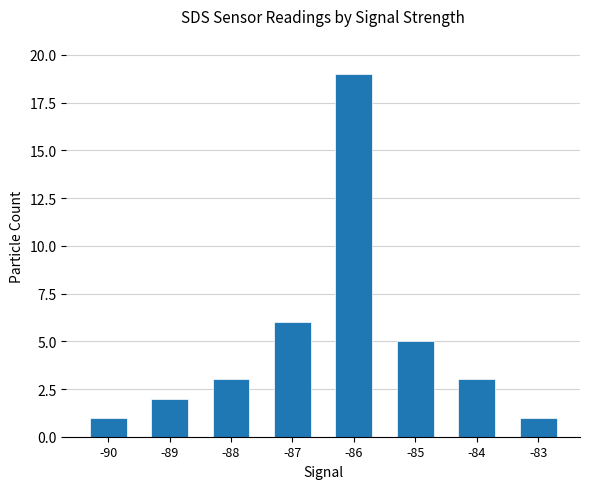

How many distinct data groups are displayed?

1